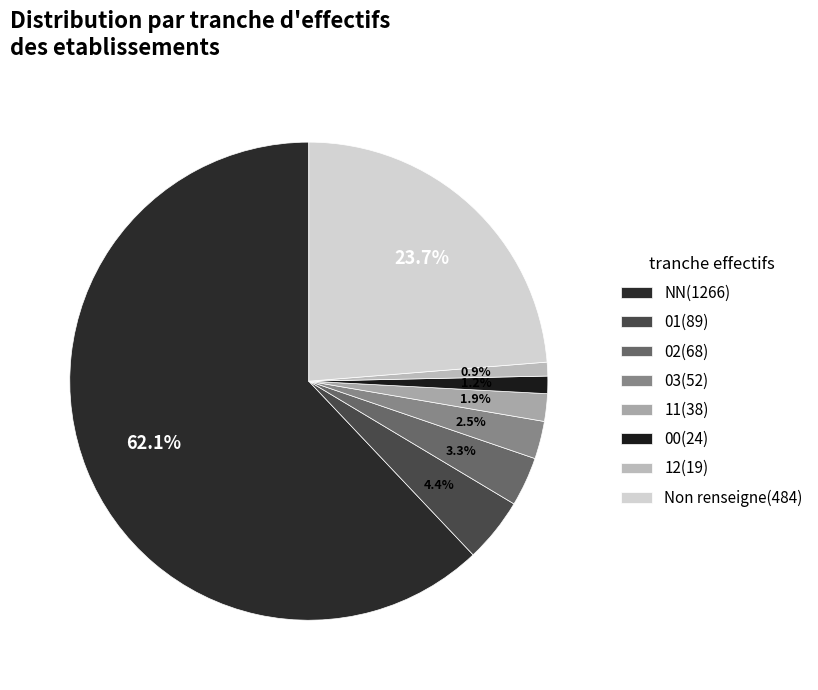

How many slices are in this pie chart?

8